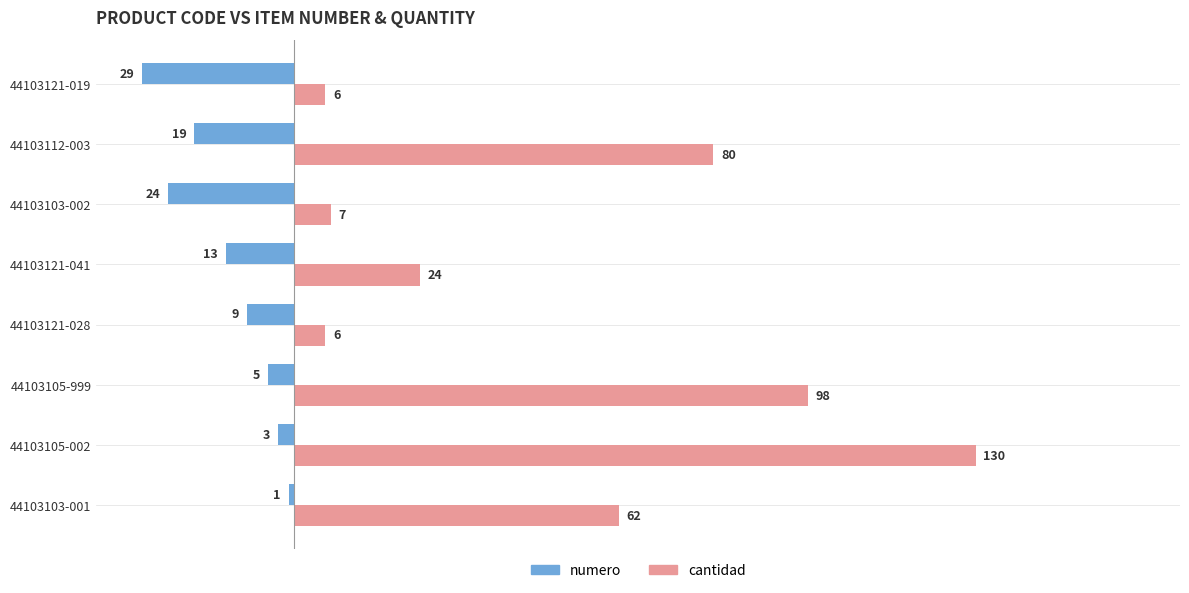

What is the average value of the cantidad series?

52